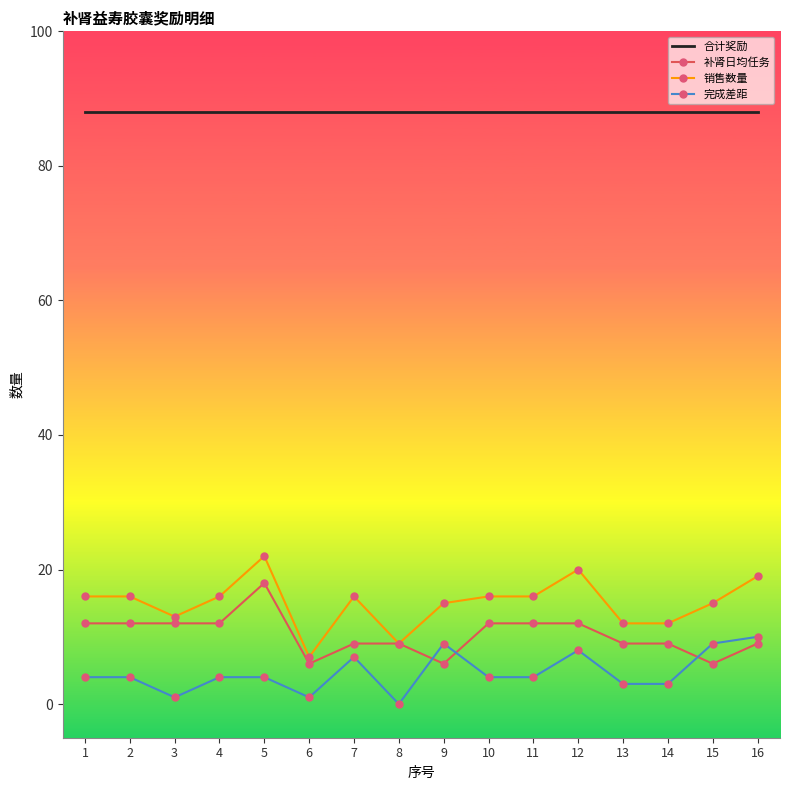

True or false: 完成差距 and 销售数量 intersect in this chart.

False